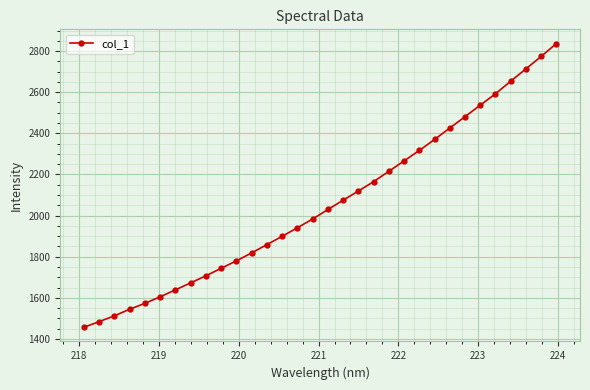

What is the smallest value displayed?

1457.2